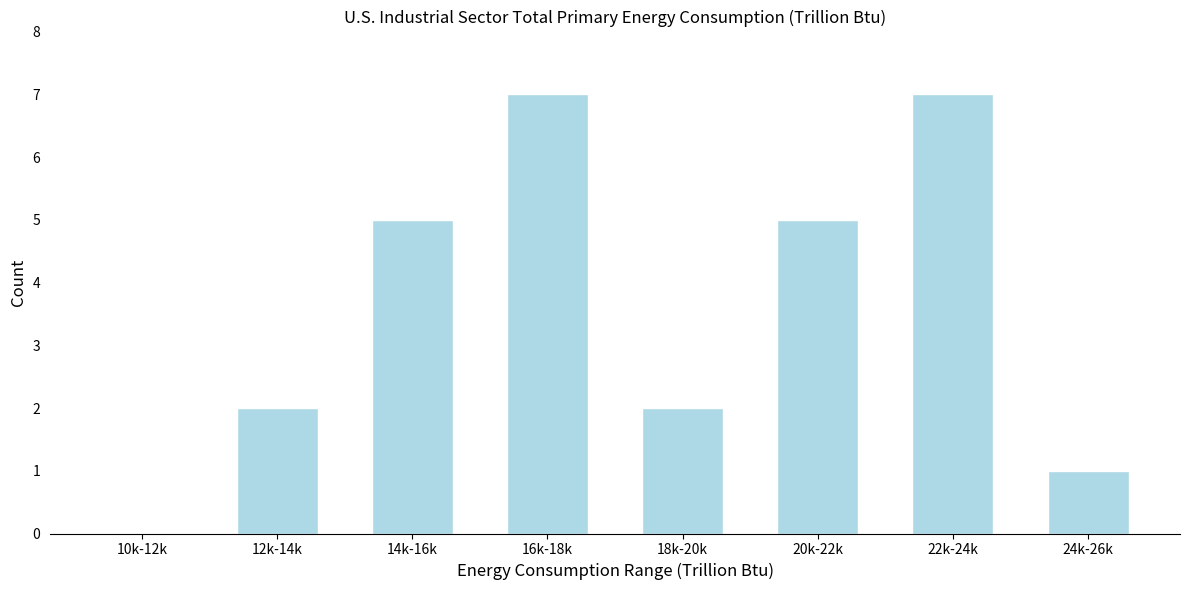

Reading left to right, what are all the values shown in this chart?

10k-12k=0	12k-14k=2	14k-16k=5	16k-18k=7	18k-20k=2	20k-22k=5	22k-24k=7	24k-26k=1